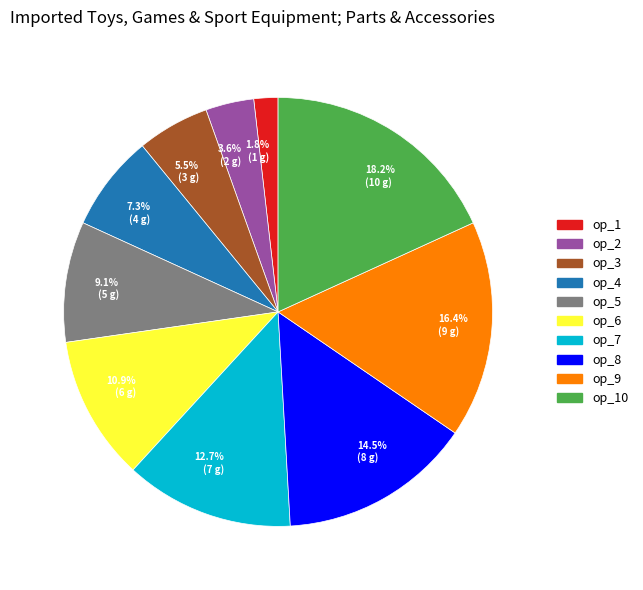

Does op_8 represent more than half of the total?

No